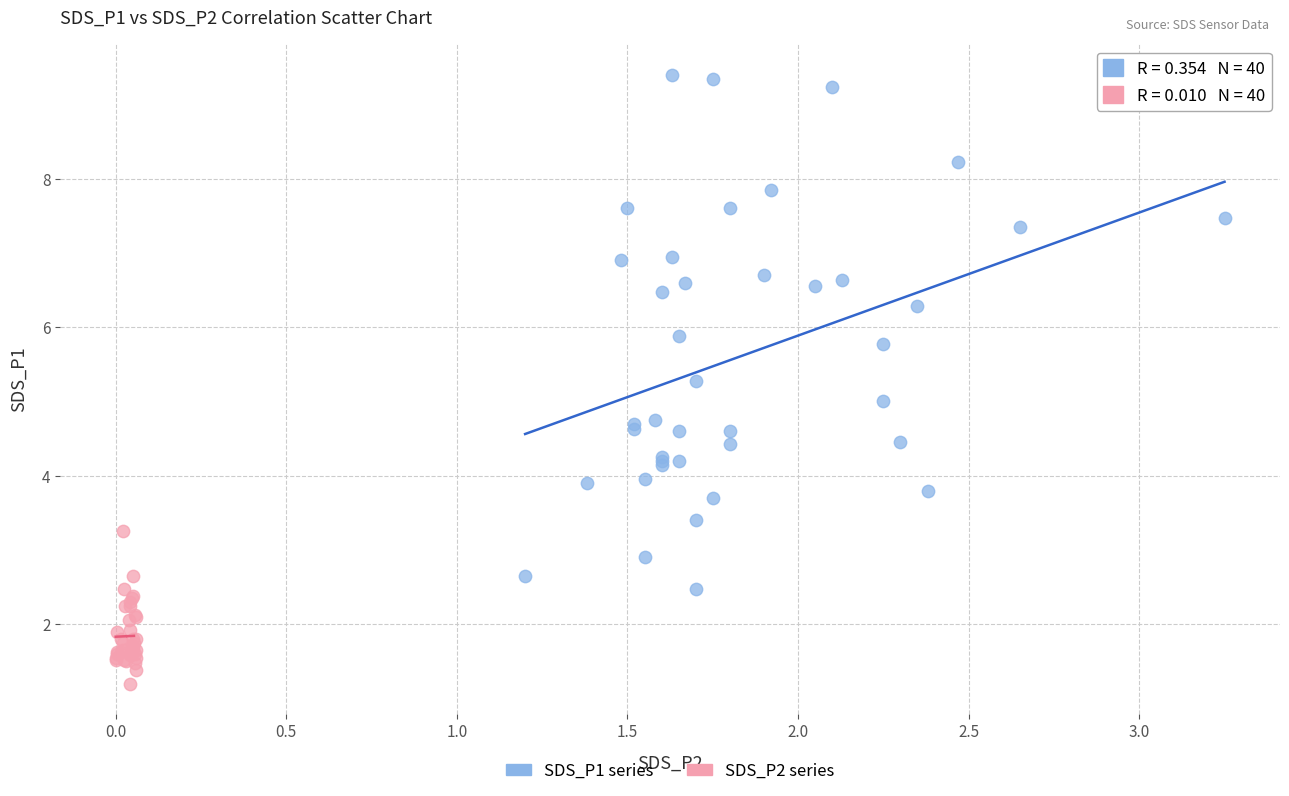

Which series contains the highest Y value?

SDS_P1 series